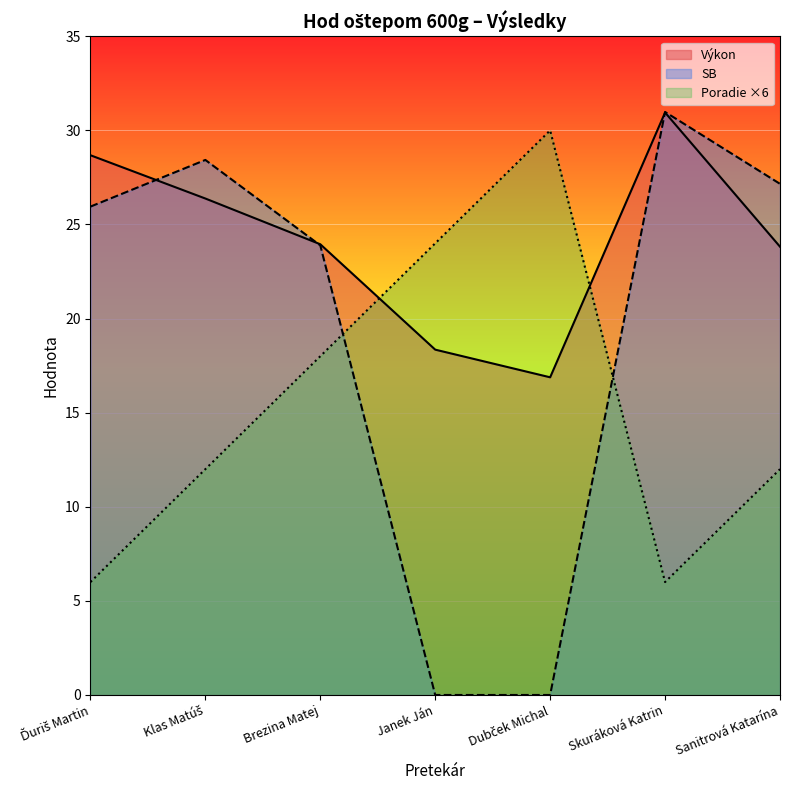

How many interior local valleys does the Poradie series have?

1